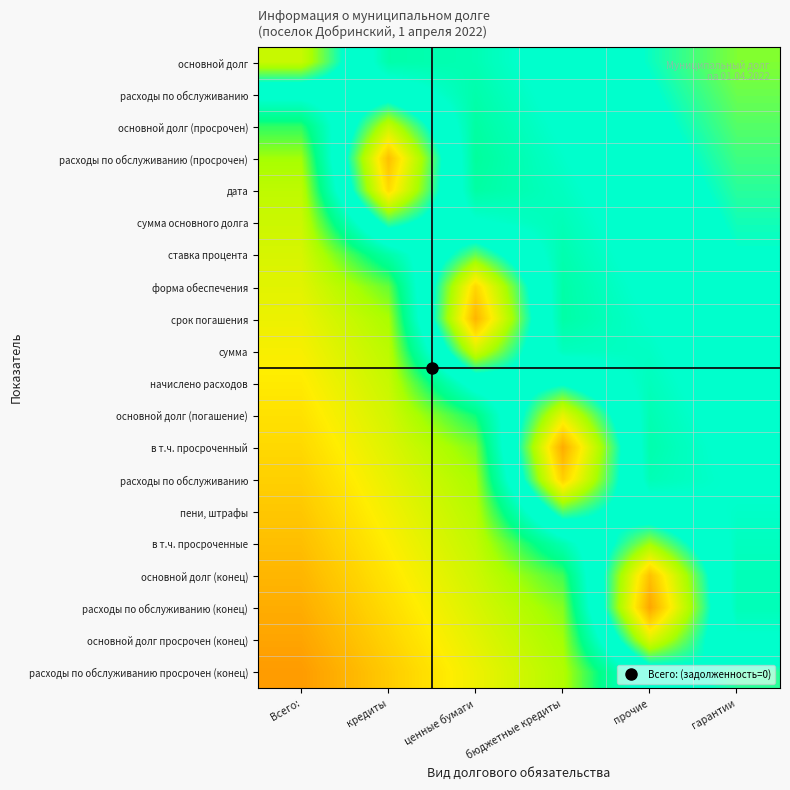

What is the total value across all series at ценные бумаги?

6.9